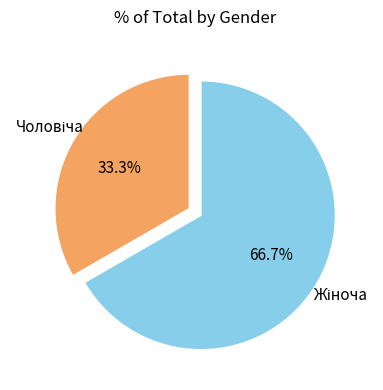

Is there any slice that represents more than half of the pie?

Yes